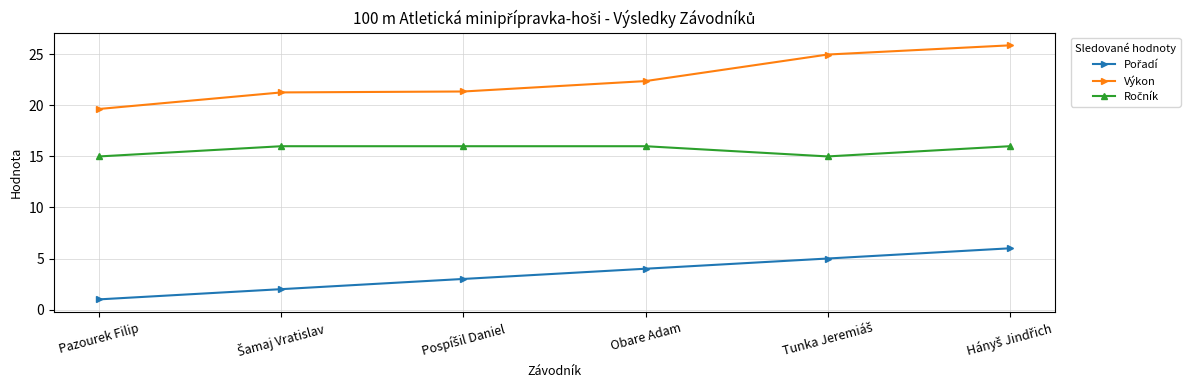

True or false: Výkon has a value of 13.8 at Obare Adam.

False